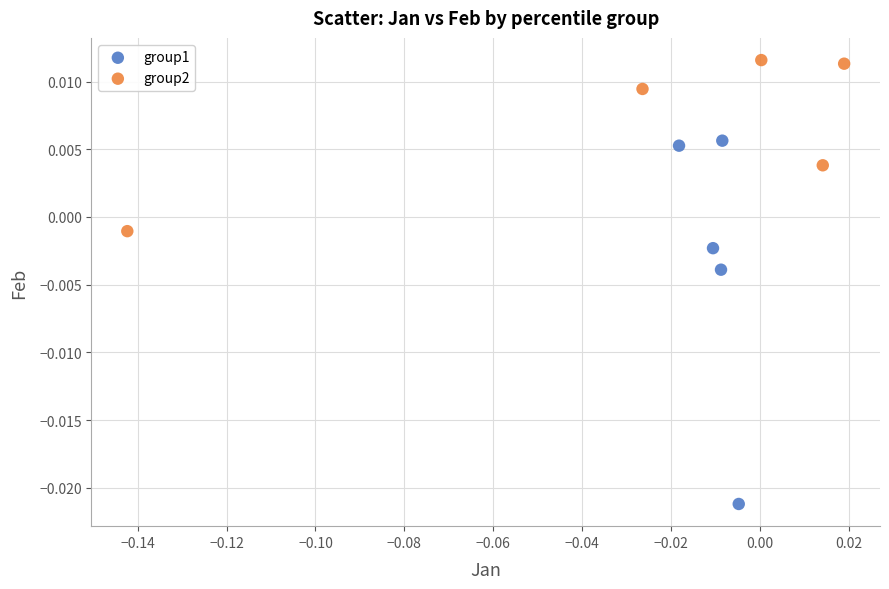

Which series contains the highest Y value?

group2